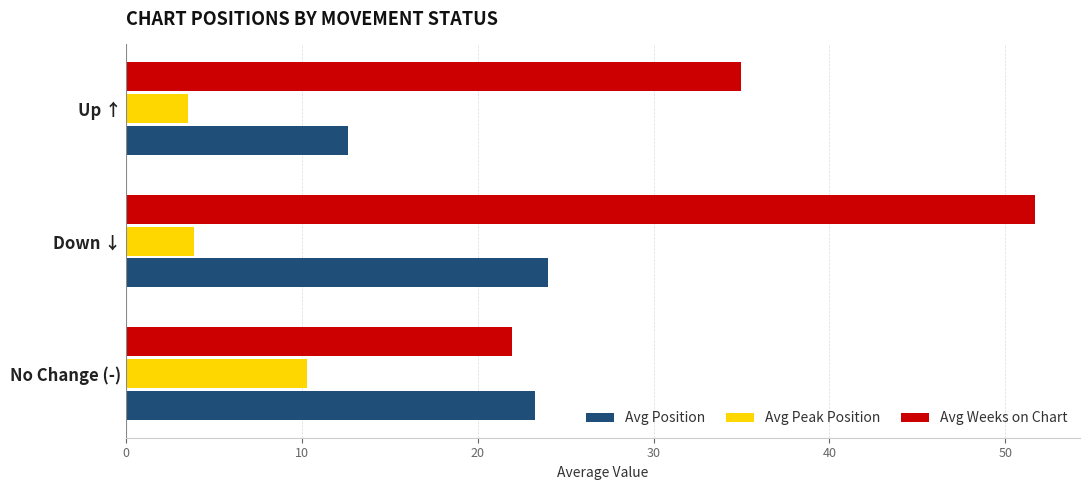

Which series has the largest range (max minus min)?

Avg Weeks on Chart